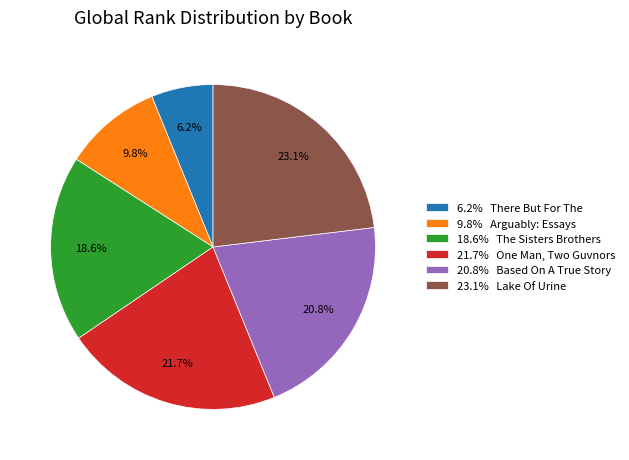

Is 21.7% One Man, Two Guvnors the majority of the pie?

No